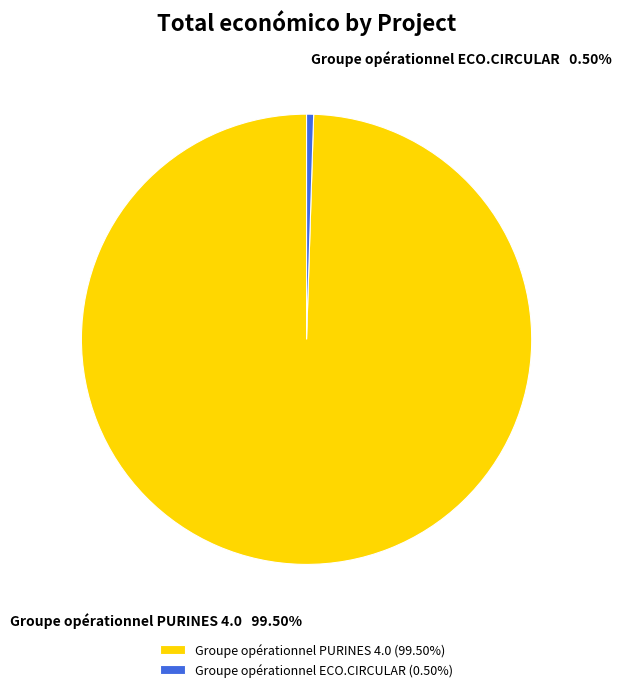

How many segments does this pie chart have?

2